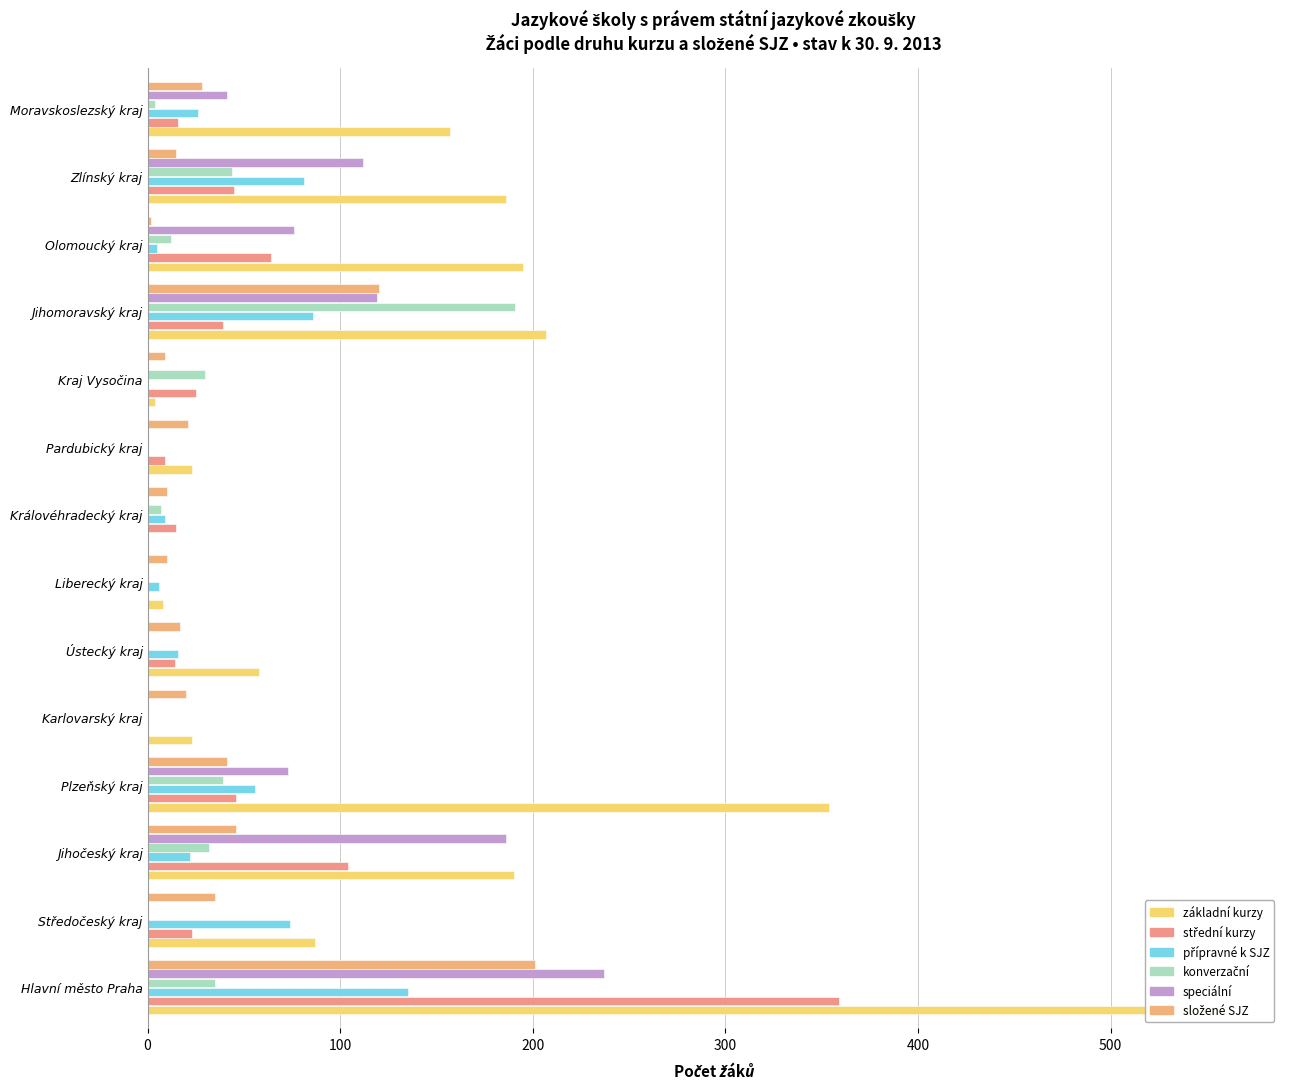

What is the average value of the speciální series?

60